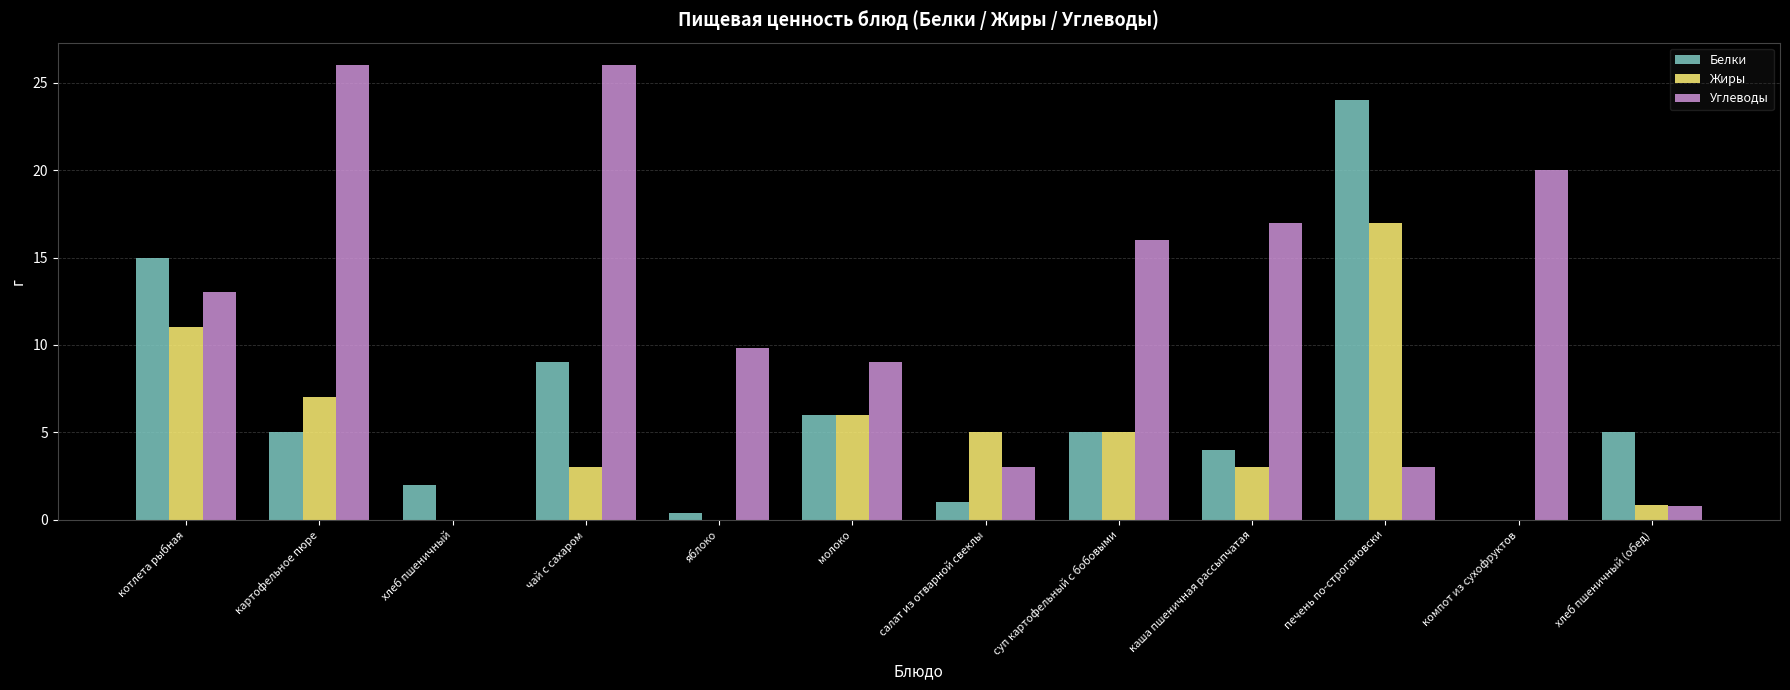

Is it true that Белки equals 6.0 at молоко?

True